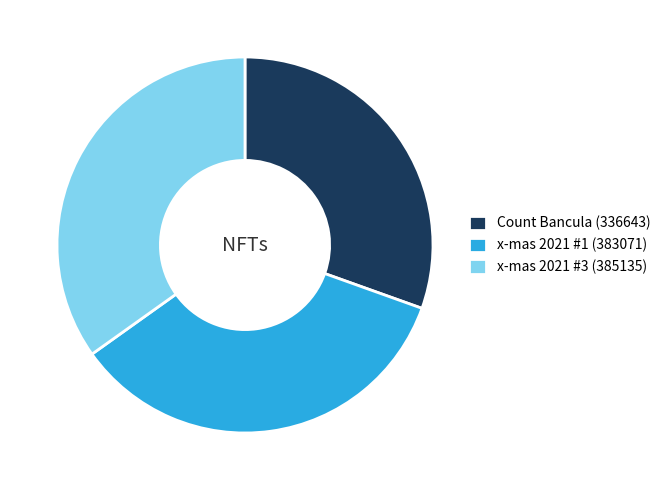

Is there any slice that represents more than half of the pie?

No